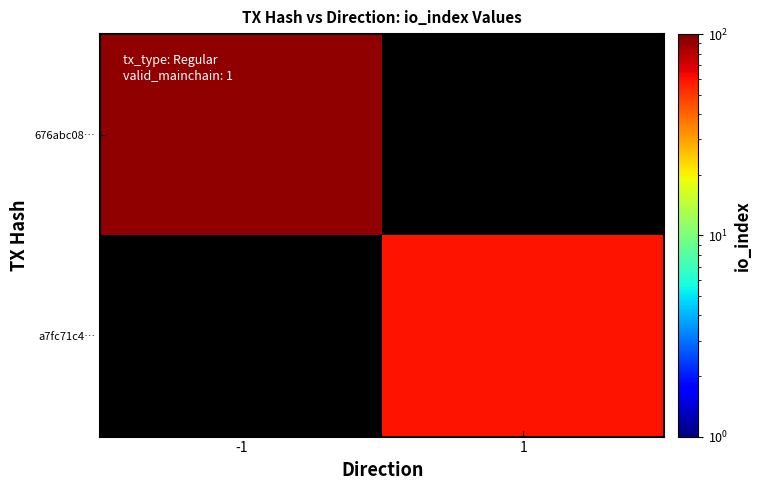

Is it true that 676abc08… equals 147.3 at -1?

False